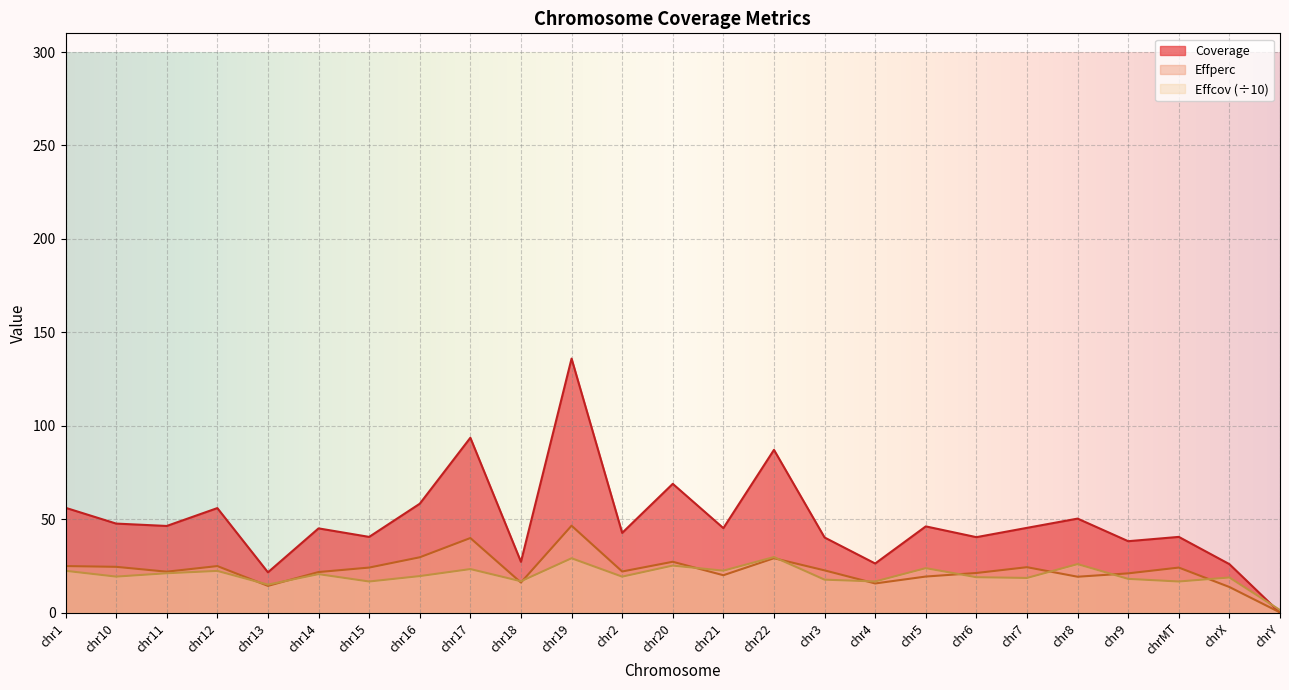

What is the difference between the second highest and minimum values in the Effcov series?

27.7